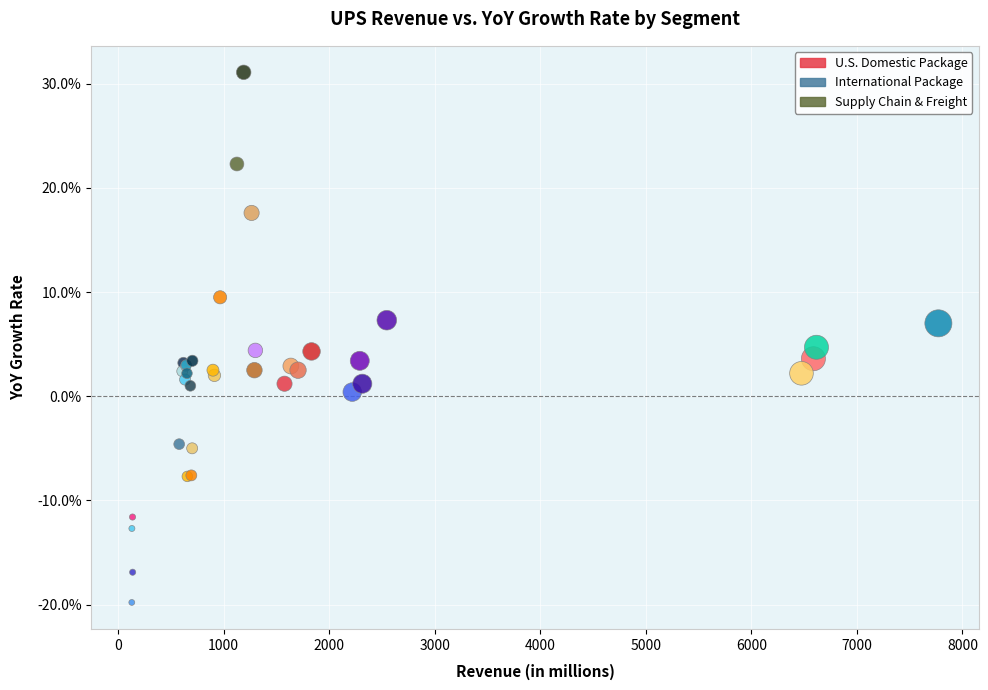

Which series contains the lowest Y value?

International Package